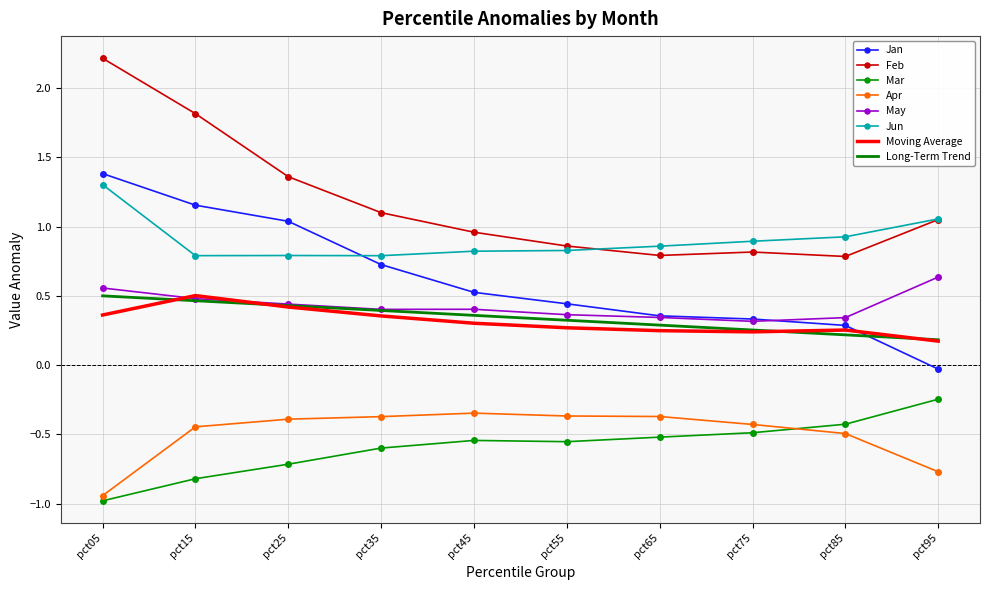

The value of Feb at pct95 is 1.8. True or false?

False